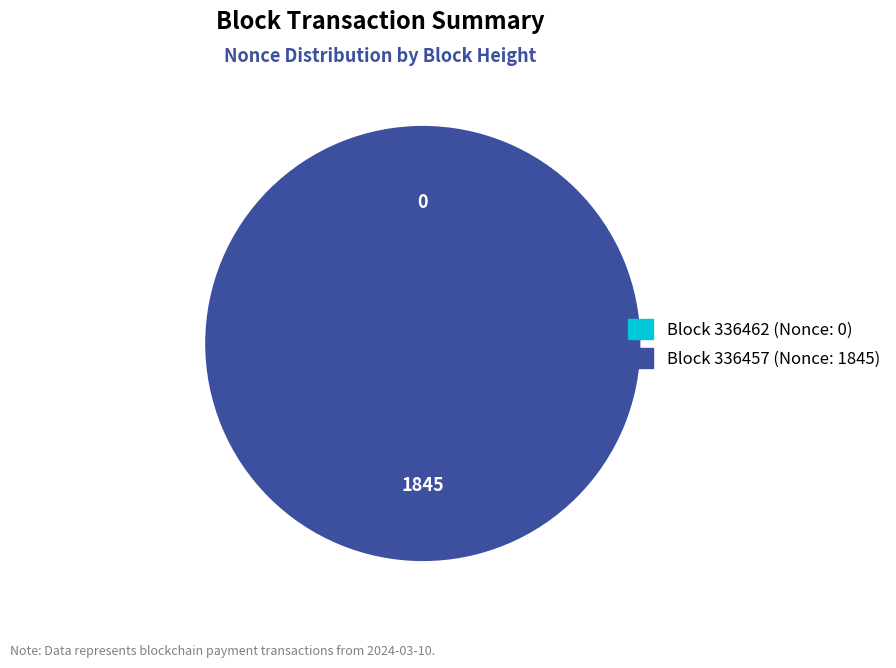

Which slice is the smallest?

336462